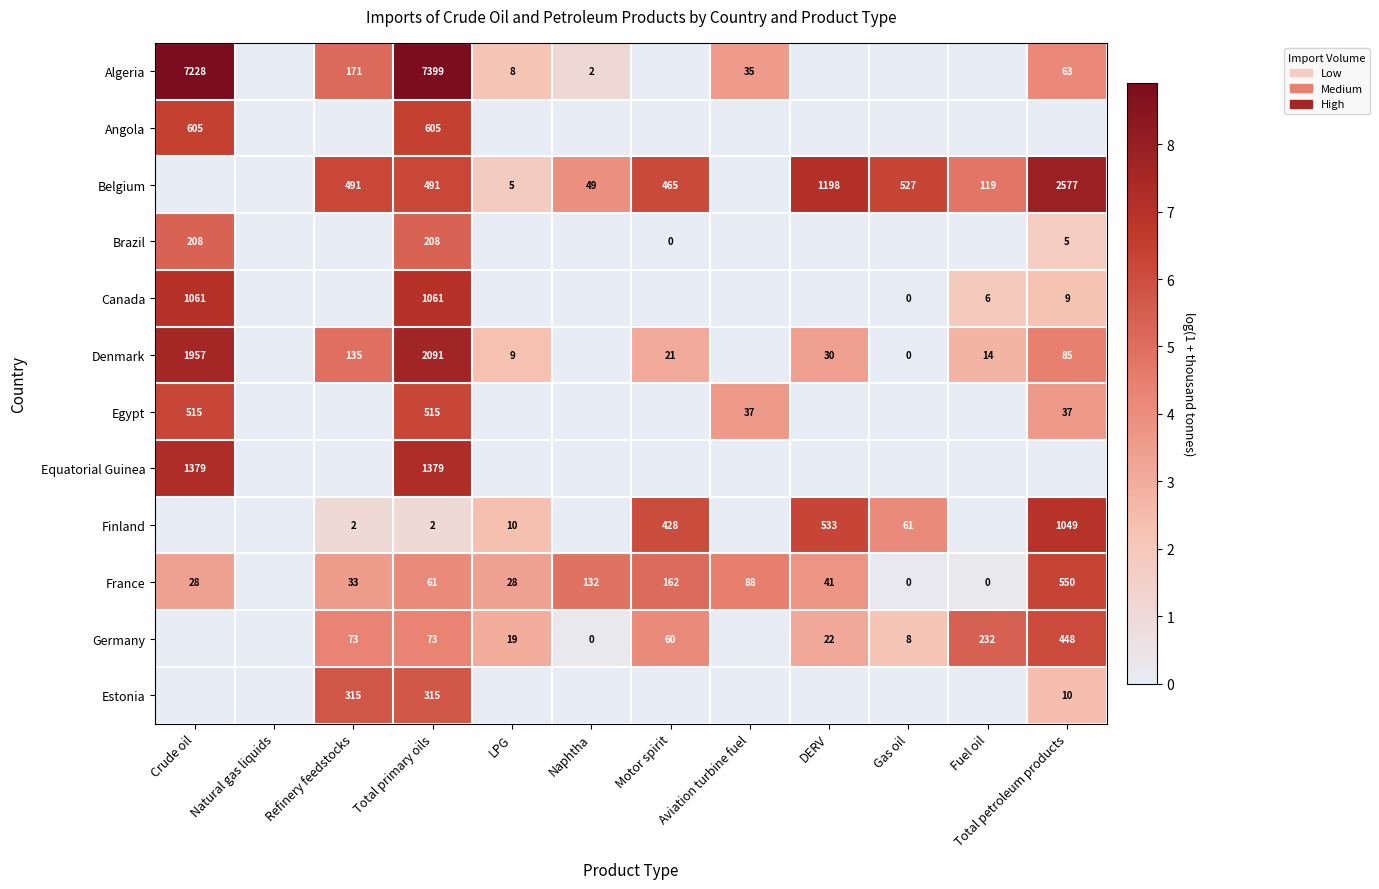

The value of France at Naphtha is 71. True or false?

False